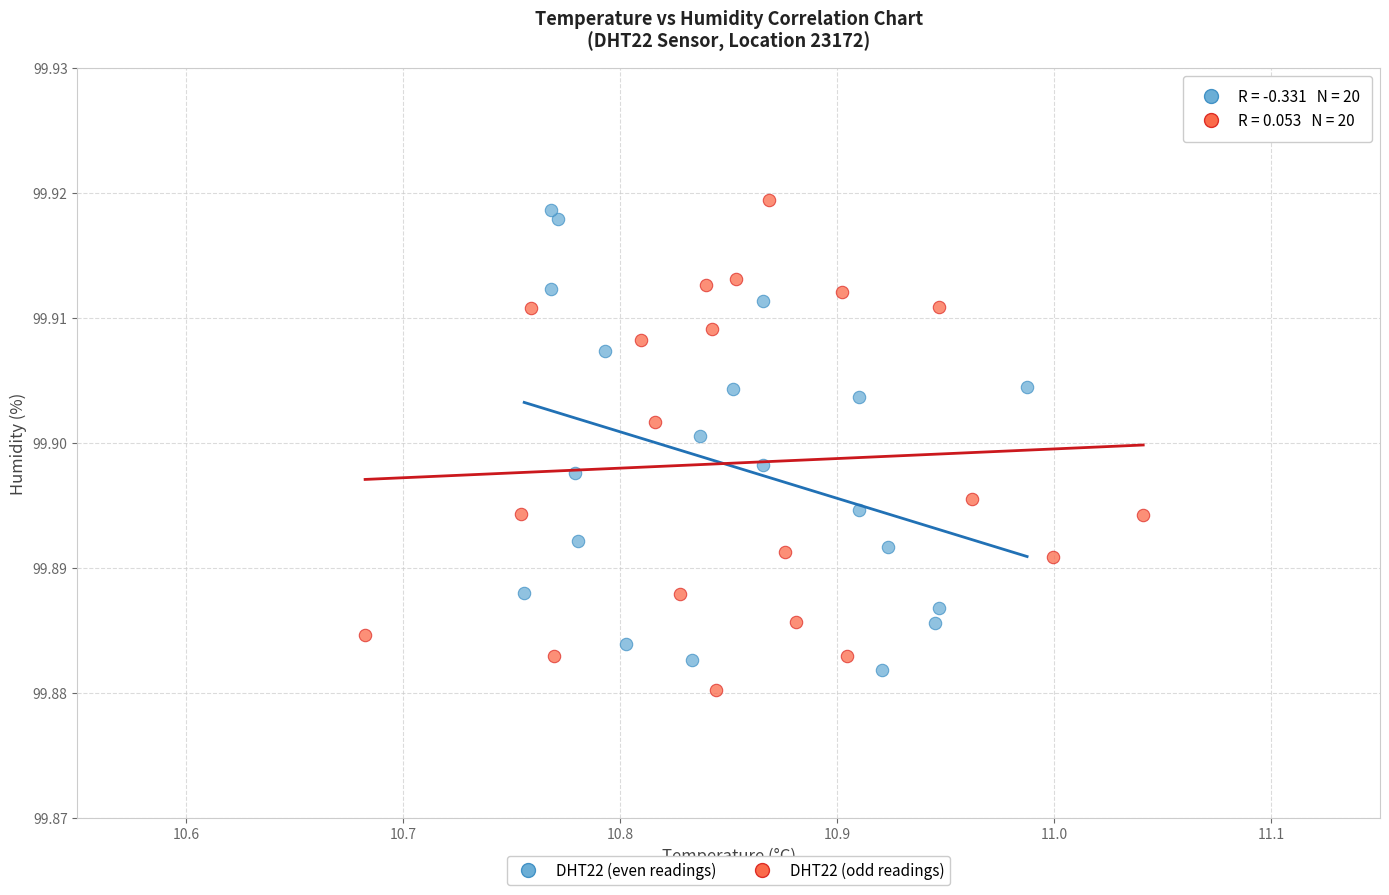

What are all the series names shown in the legend?

DHT22 (even readings), DHT22 (odd readings)